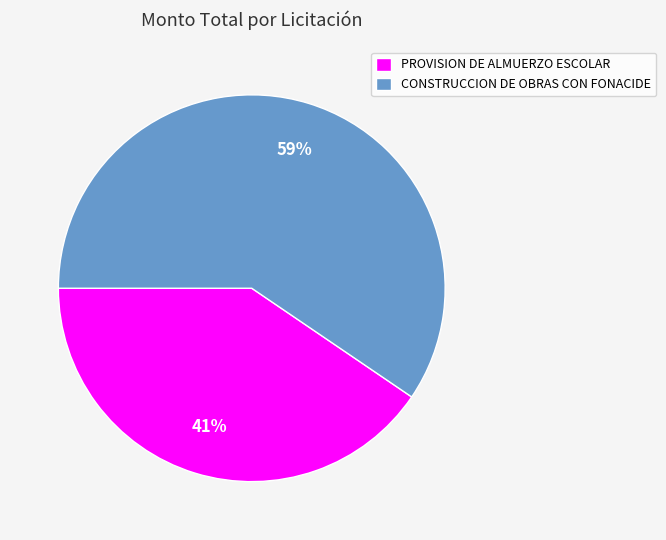

Is there a majority slice in this chart?

Yes